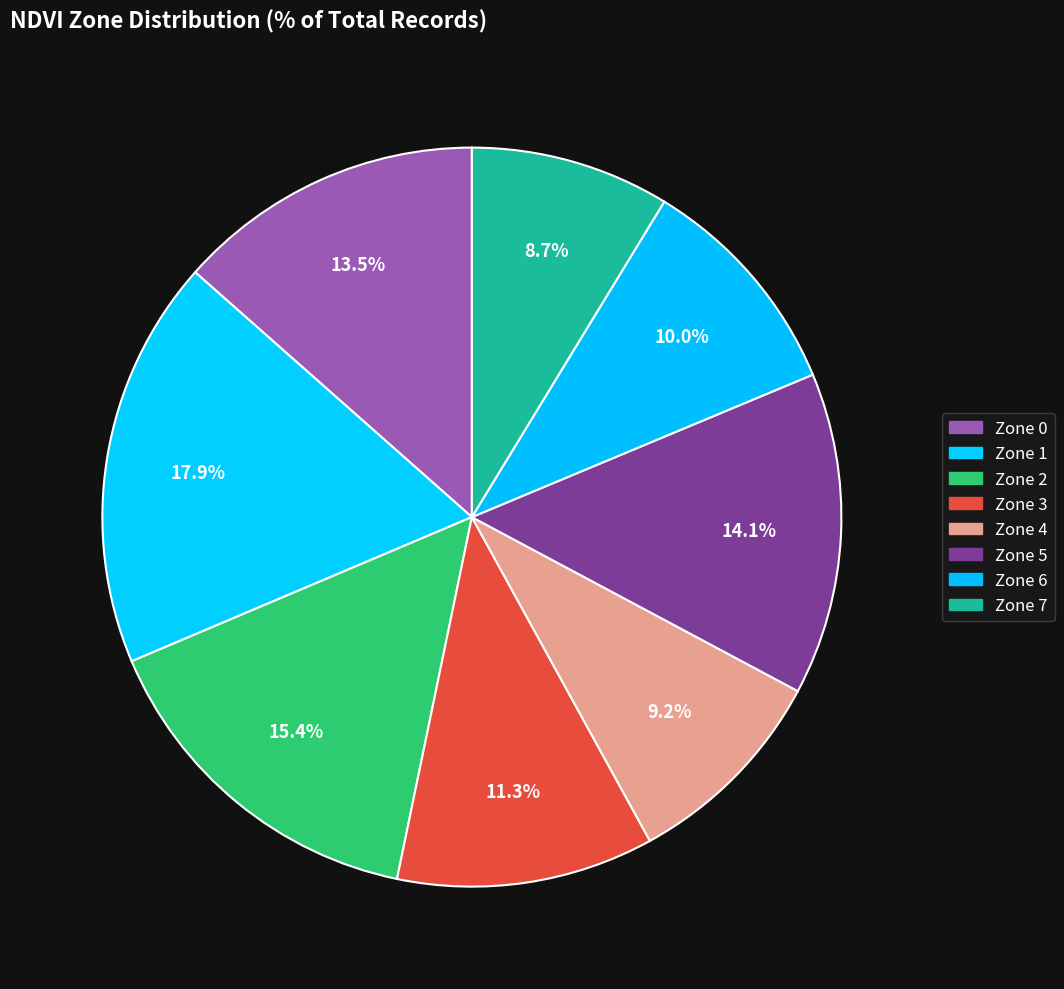

To the nearest percent, what is the difference between the largest and smallest slice percentages?

9%